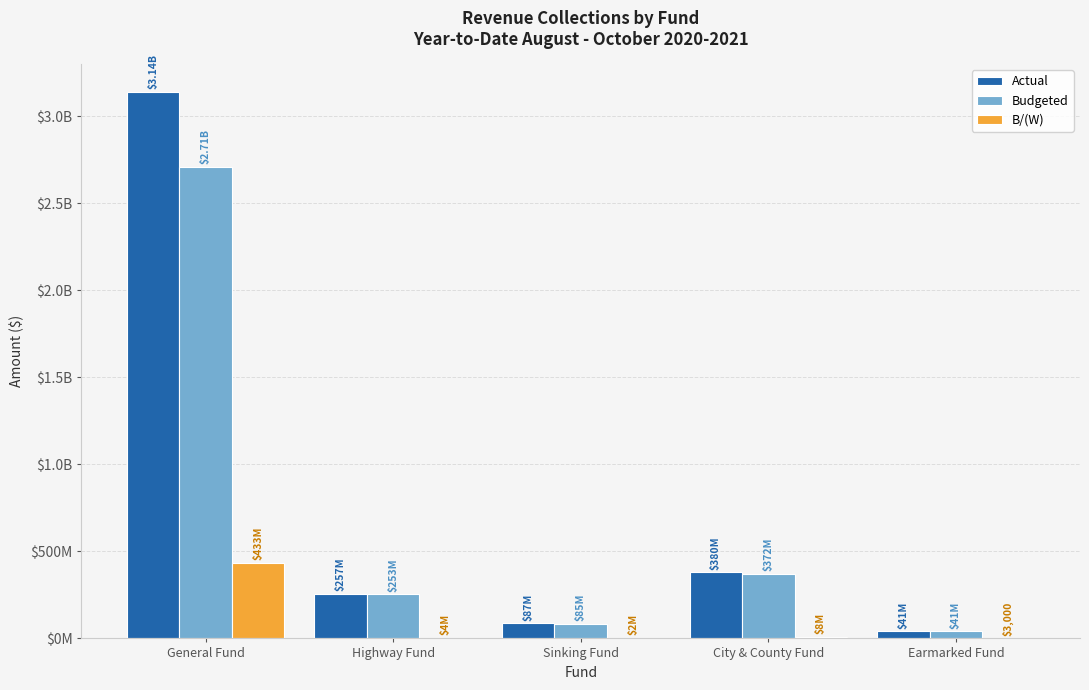

List the labels in order of Actual value, smallest first.

Earmarked Fund, Sinking Fund, Highway Fund, City & County Fund, General Fund